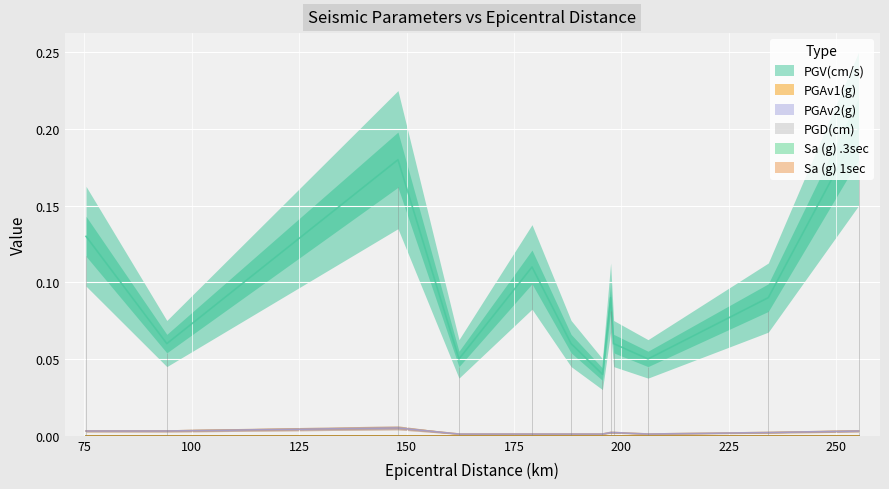

True or false: PGAv1(g) has more than 1 points higher than both neighbors.

False